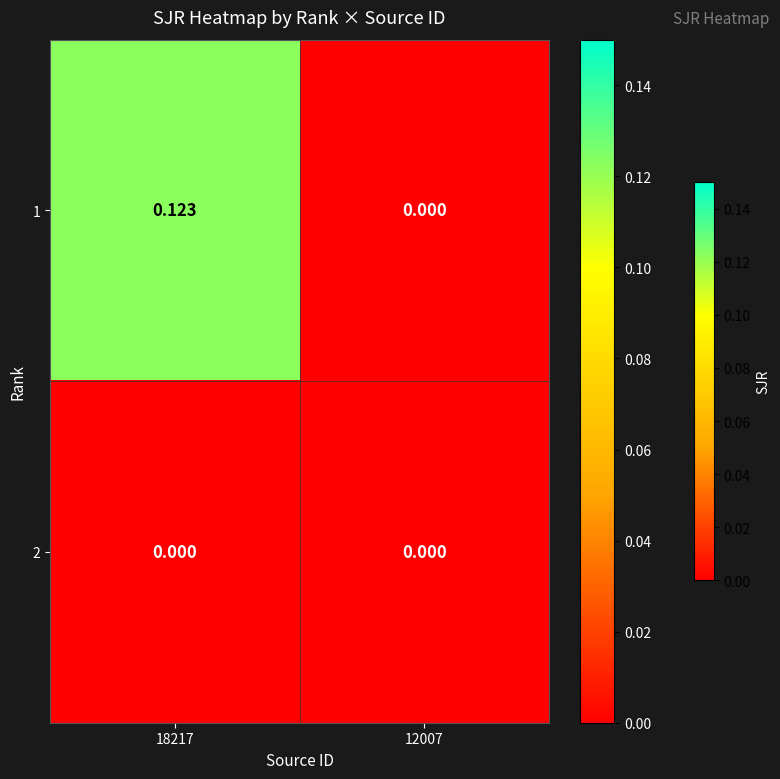

Rank the series by their average value, from lowest to highest.

2, 1